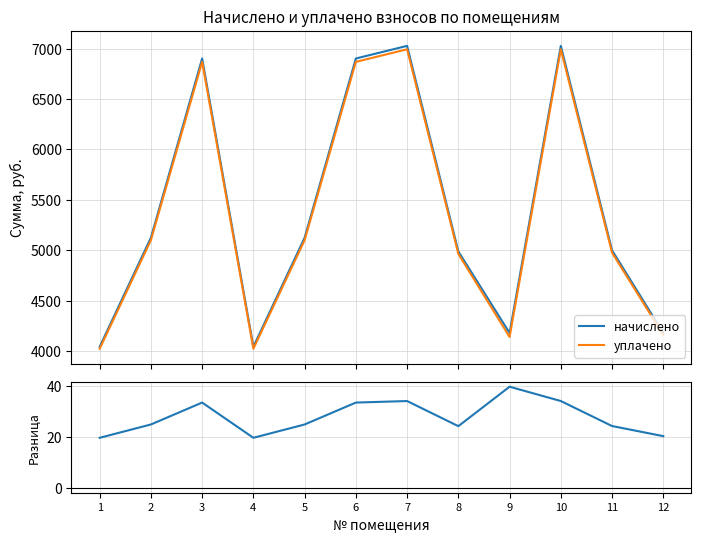

What is the lowest value of the начислено series?

4042.8